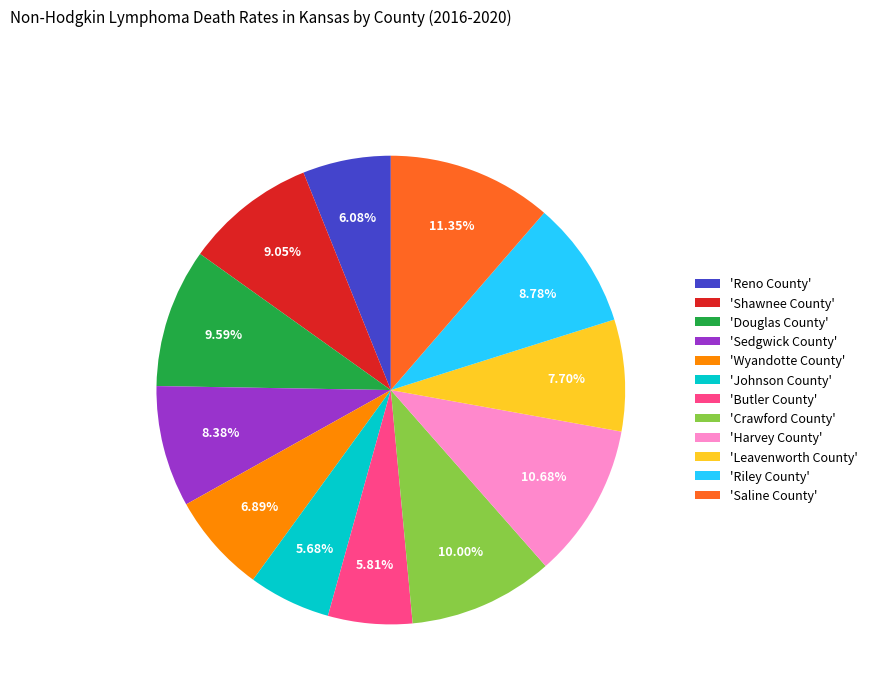

Count the number of slices in the pie.

12